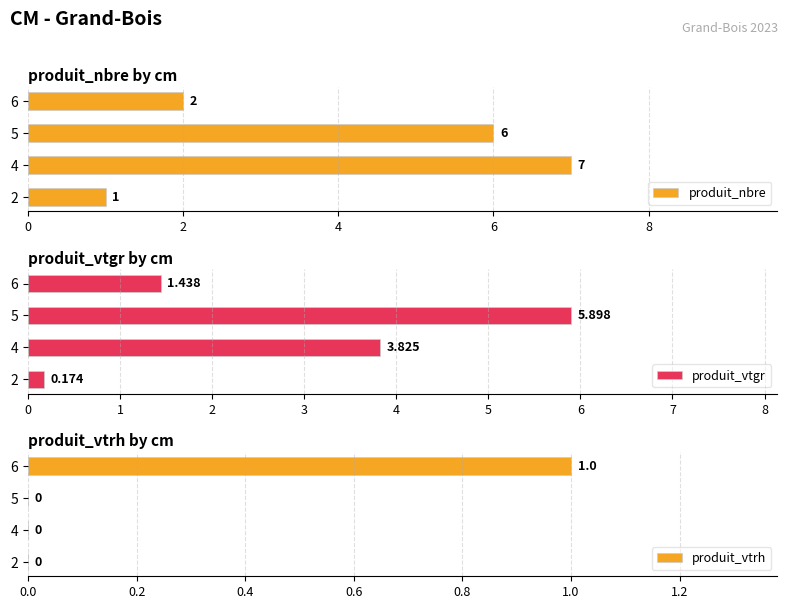

Read the produit_nbre value at 4.

7